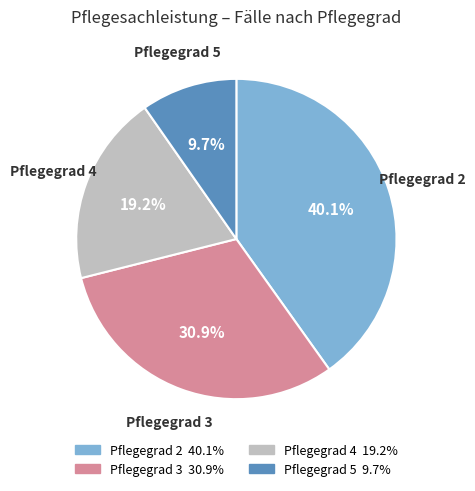

Is there any slice that represents more than half of the pie?

No